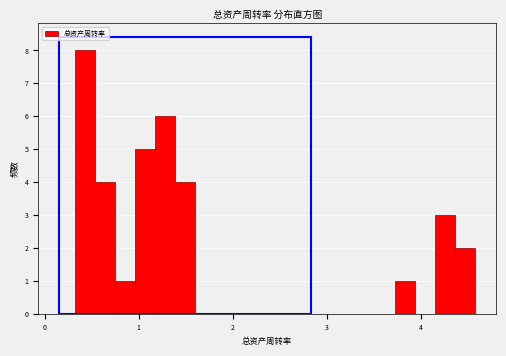

Around what value on the x-axis is the tallest bar? Give the approximate position of its centre, as read against the axis.

0.4